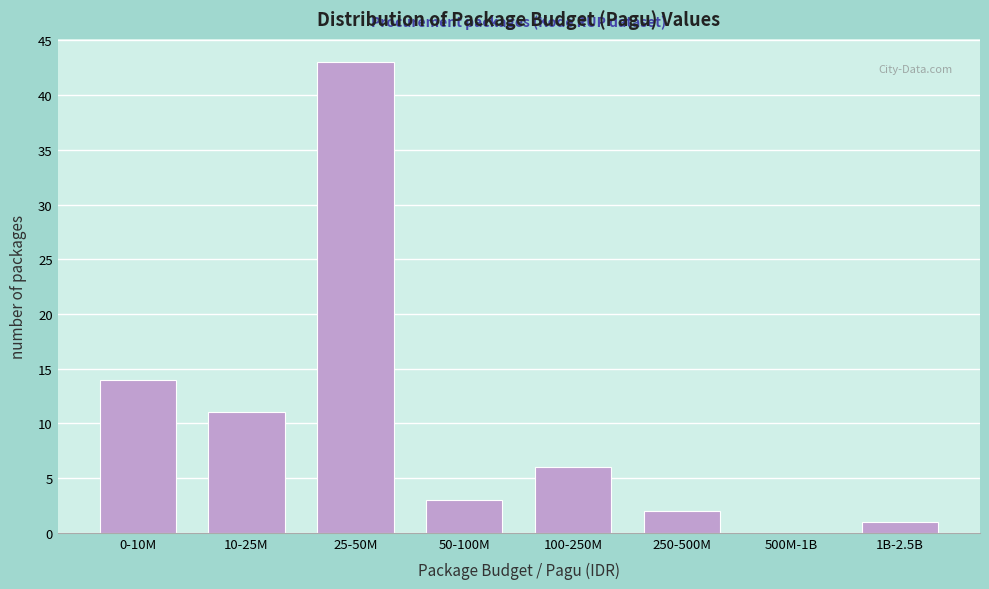

Reading left to right, transcribe all the data shown in this chart.

0-10M=14	10-25M=11	25-50M=43	50-100M=3	100-250M=6	250-500M=2	500M-1B=0	1B-2.5B=1